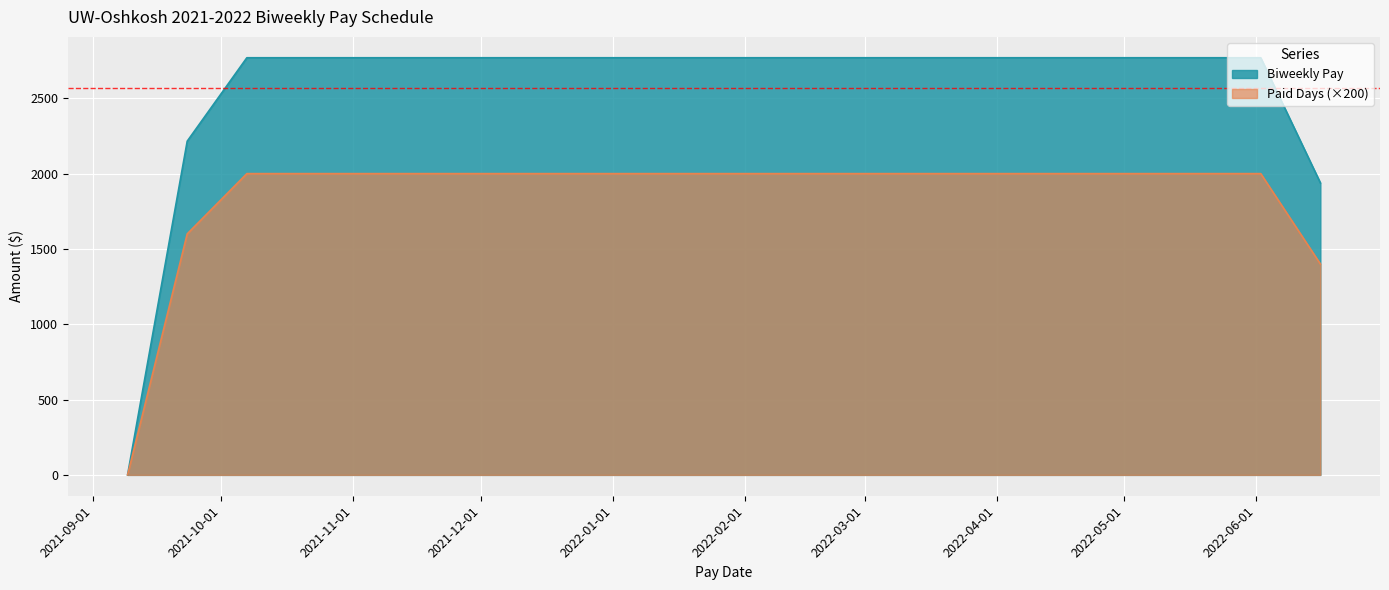

Reading left to right, list all the values displayed in this chart.

Paid Days: 2021-09-09=0.0	2021-09-23=2215.4	2021-10-07=2769.2	2021-10-21=2769.2	2021-11-04=2769.2	2021-11-18=2769.2	2021-12-02=2769.2	2021-12-16=2769.2	2021-12-30=2769.2	2022-01-13=2769.2	2022-01-27=2769.2	2022-02-10=2769.2	2022-02-24=2769.2	2022-03-10=2769.2	2022-03-24=2769.2	2022-04-07=2769.2	2022-04-21=2769.2	2022-05-05=2769.2	2022-05-19=2769.2	2022-06-02=2769.2	2022-06-16=1938.5
Biweekly Pay: 2021-09-09=0.0	2021-09-23=1600.0	2021-10-07=2000.0	2021-10-21=2000.0	2021-11-04=2000.0	2021-11-18=2000.0	2021-12-02=2000.0	2021-12-16=2000.0	2021-12-30=2000.0	2022-01-13=2000.0	2022-01-27=2000.0	2022-02-10=2000.0	2022-02-24=2000.0	2022-03-10=2000.0	2022-03-24=2000.0	2022-04-07=2000.0	2022-04-21=2000.0	2022-05-05=2000.0	2022-05-19=2000.0	2022-06-02=2000.0	2022-06-16=1400.0